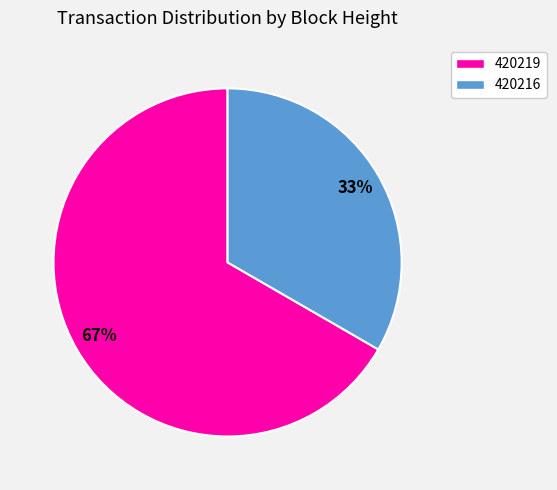

Which category has the biggest portion of the pie?

420219